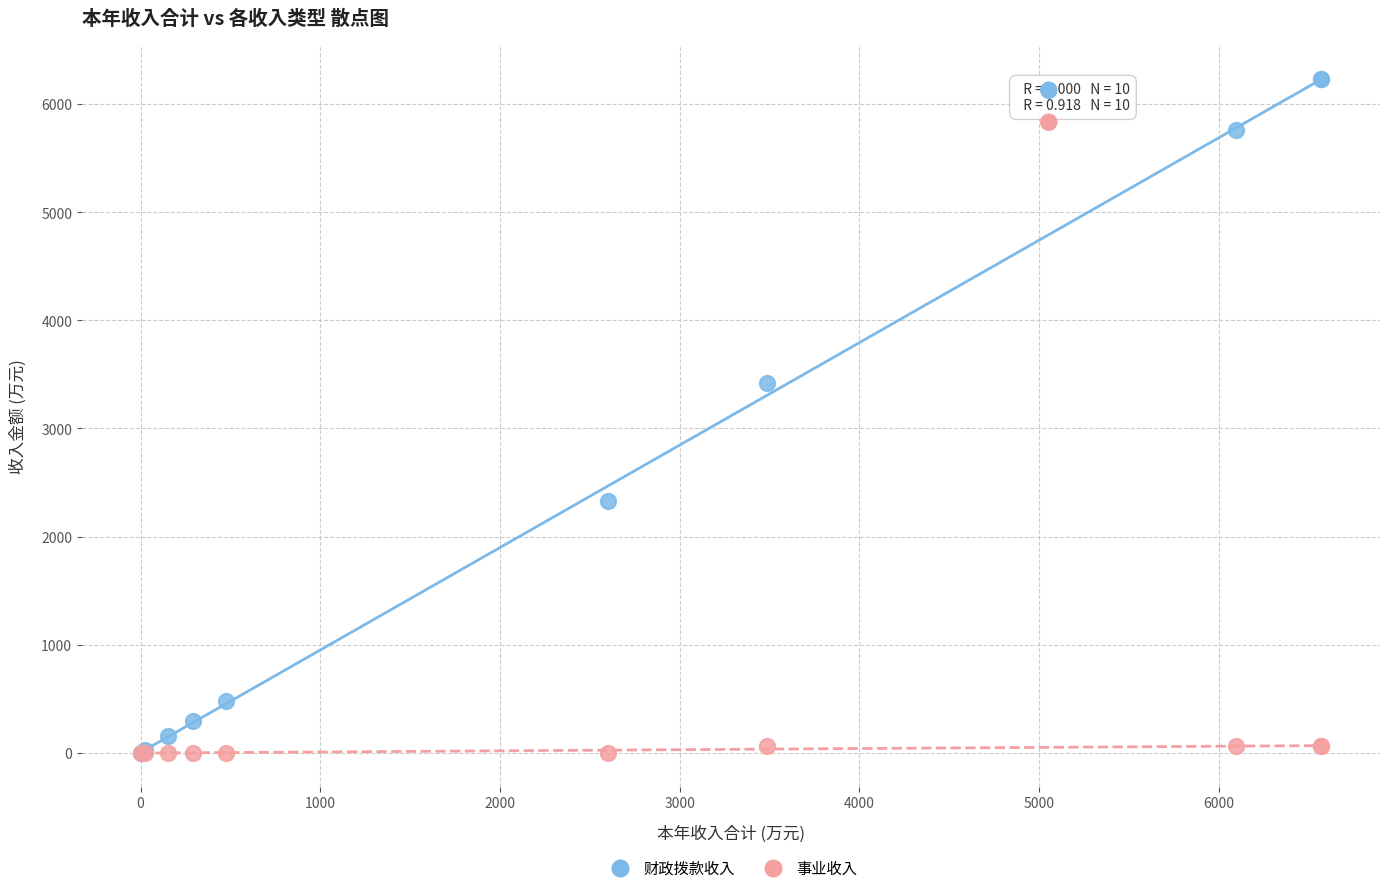

Across all series, what Y value is closest to 3116?

3421.3